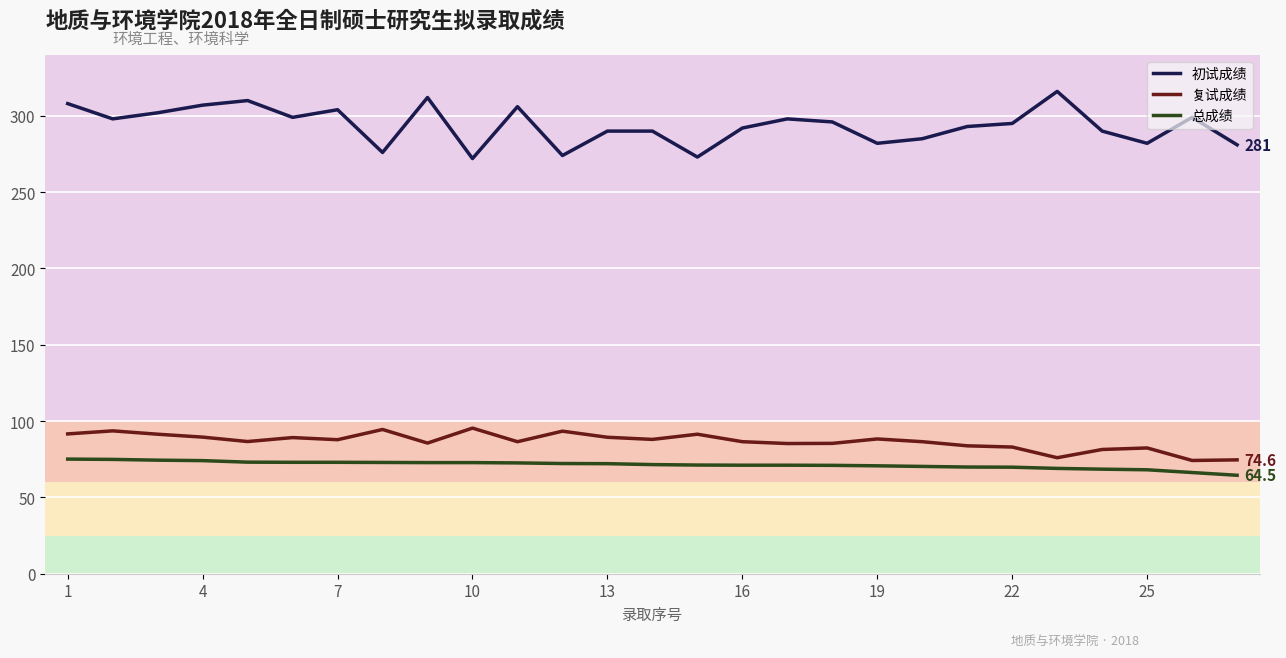

How many series are shown in this chart?

3